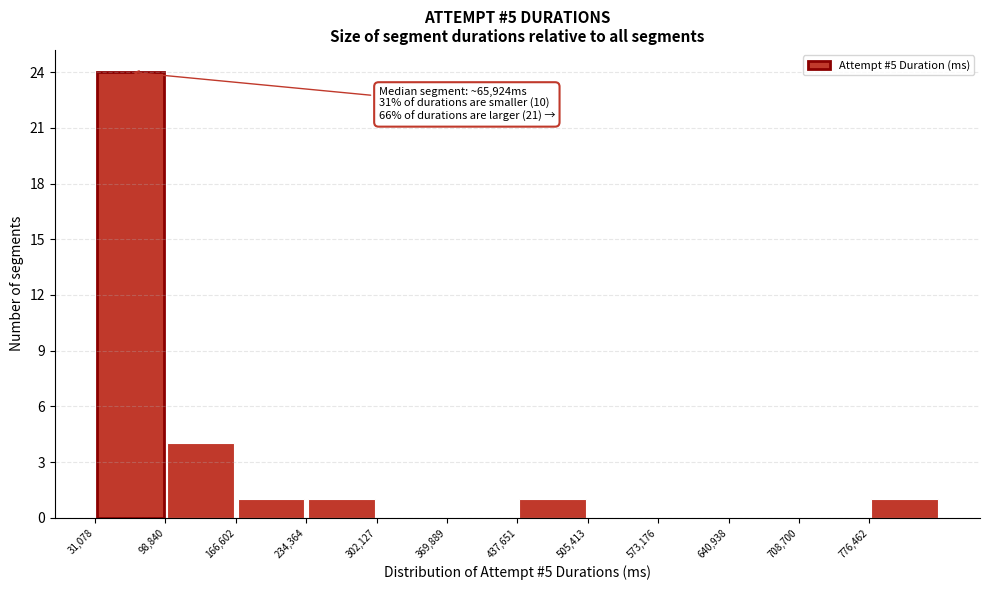

Over which range of the x-axis is the bar tallest?

30000 to 100000